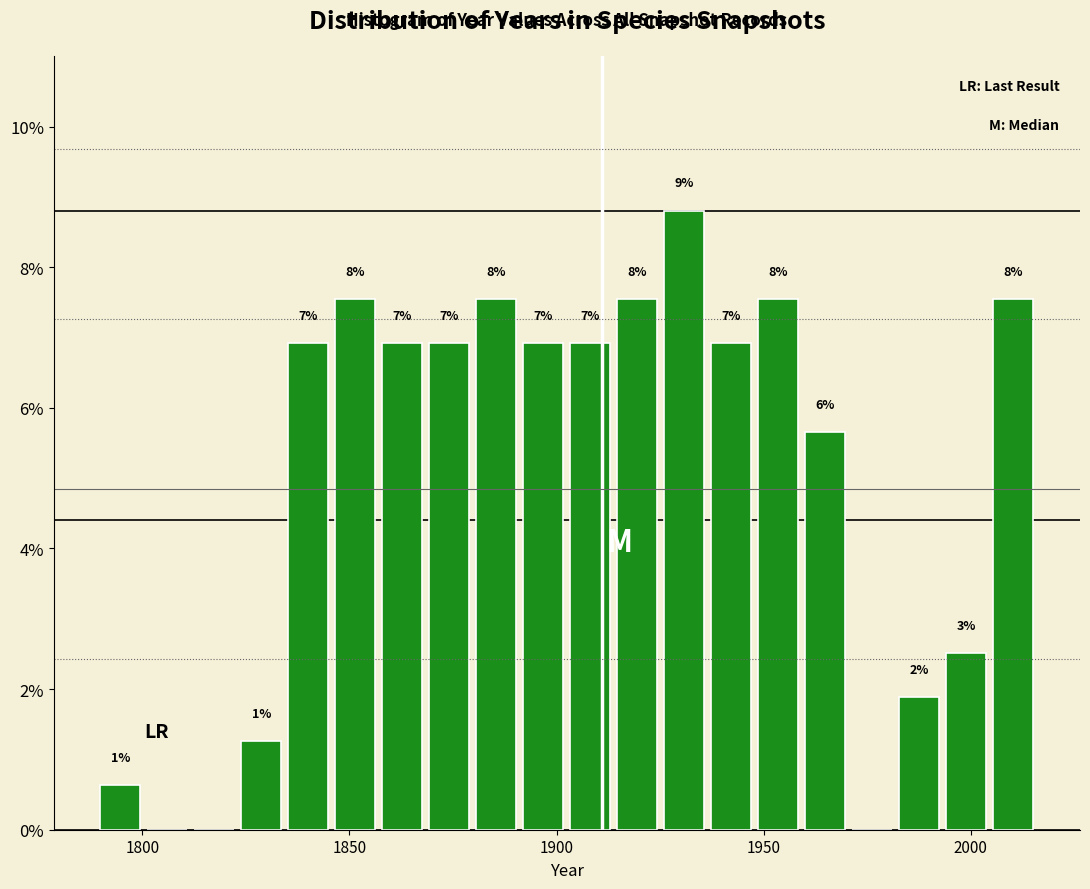

Around what value on the x-axis is the tallest bar? Give the approximate position of its centre, as read against the axis.

1930